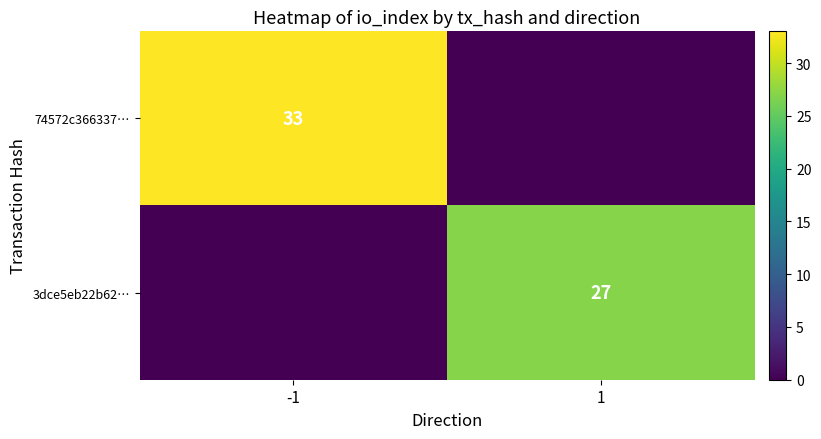

At which category is the sum across all series the highest?

-1